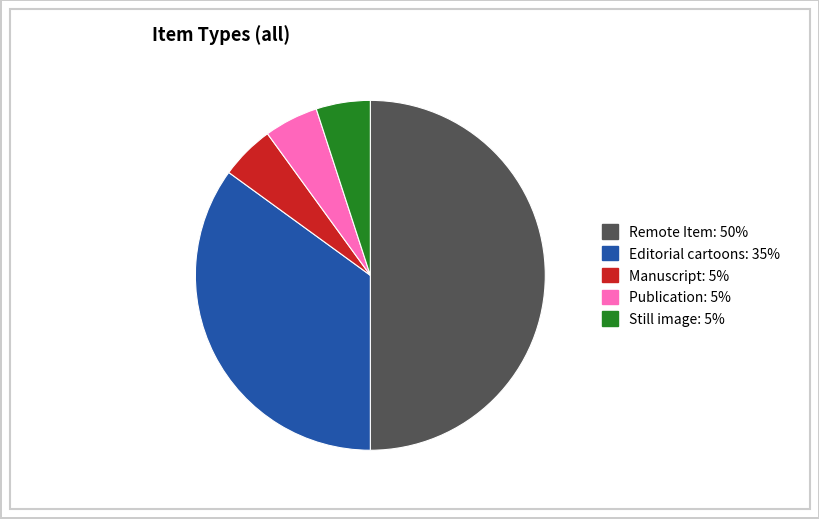

Is it true that Editorial cartoons is 35% of the pie?

True